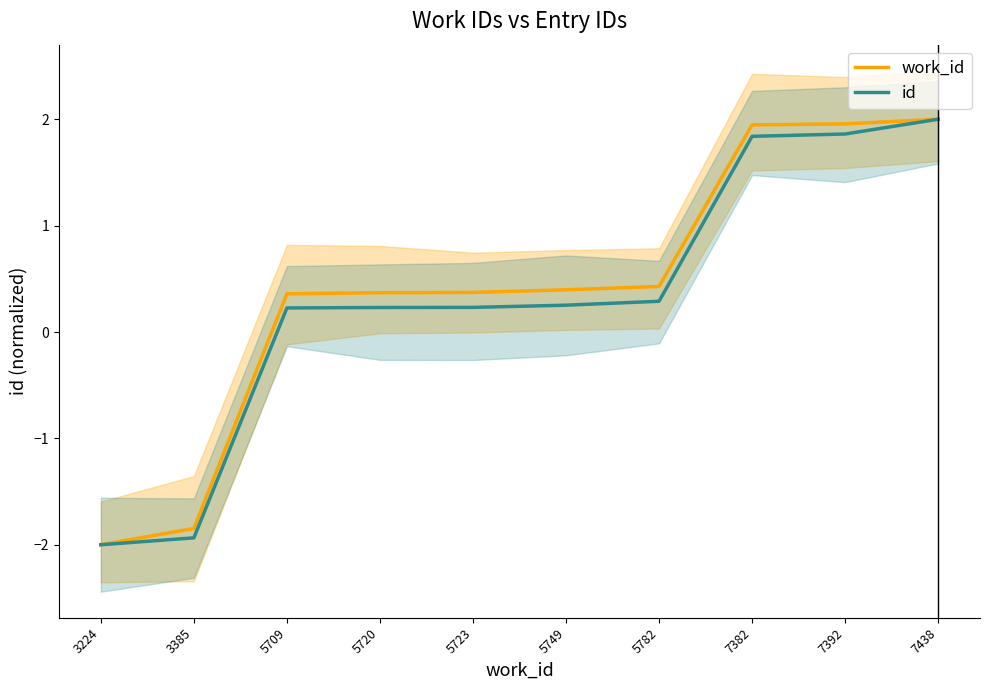

How many distinct data groups are displayed?

2